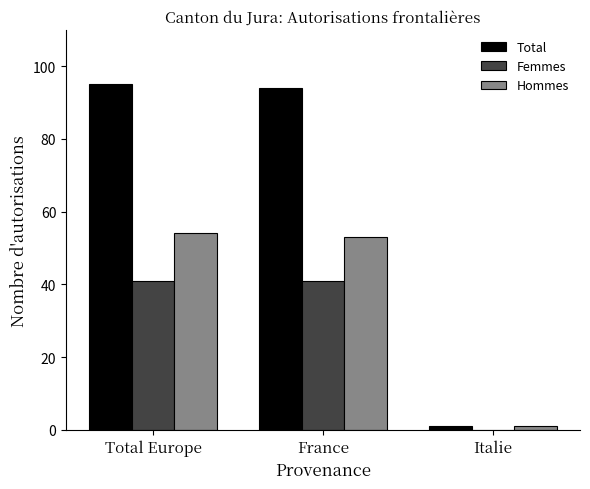

What is the difference between the Femmes values at Total Europe and Italie?

41